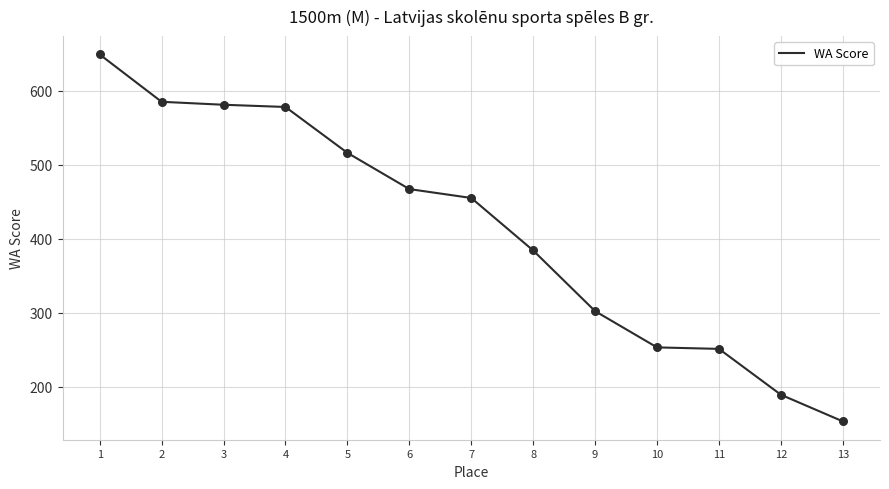

Between 6 and 5, which is larger?

5